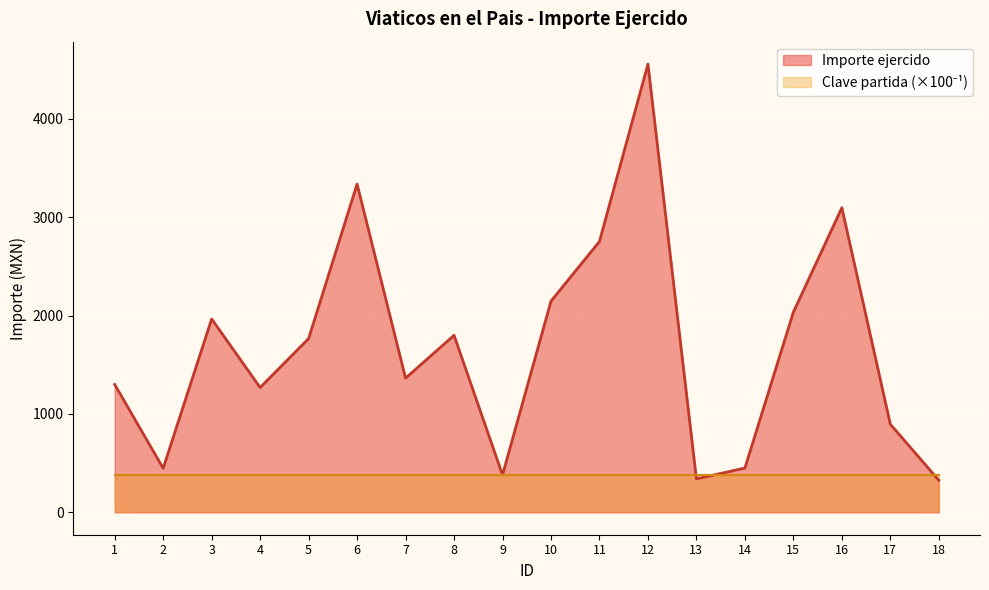

What is the ratio of the value at 13 to the value at 10?

0.2